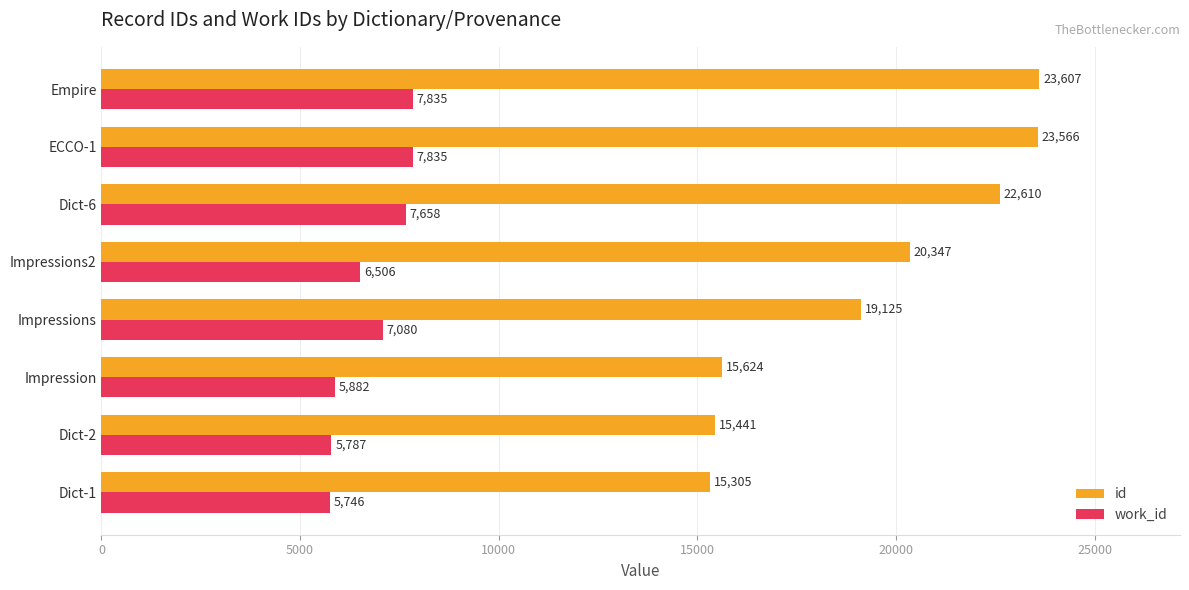

Is it true that work_id equals 3227 at Dict-6?

False